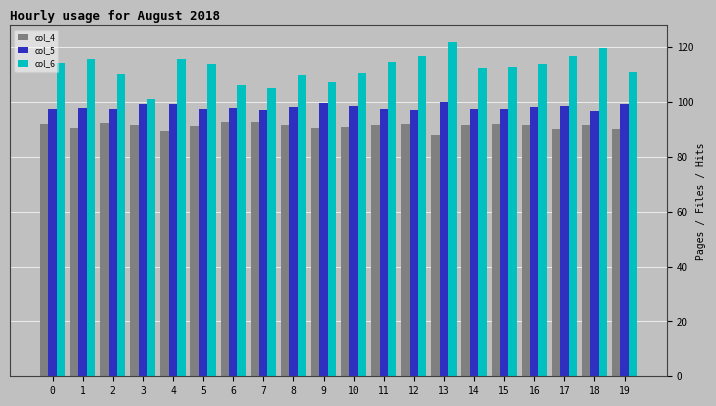

What is the greatest value displayed?

121.8